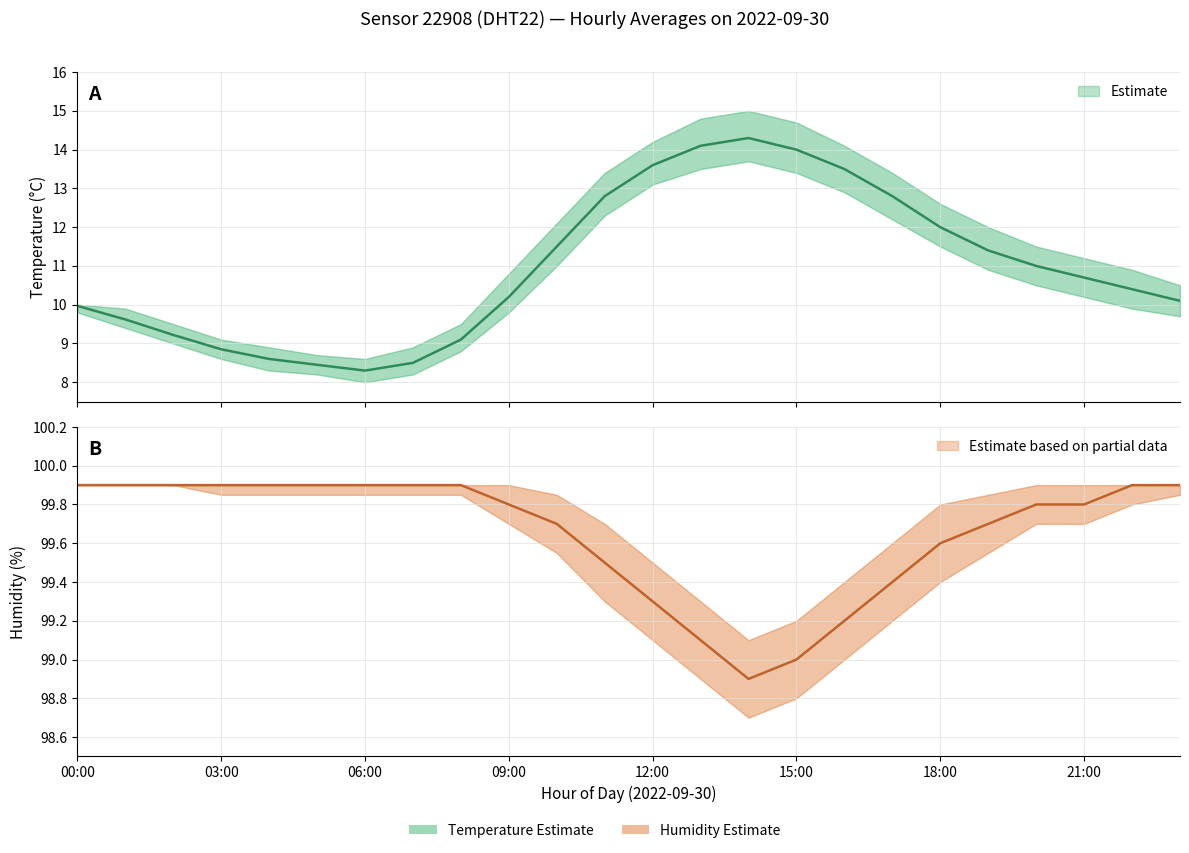

At which label does temp_lower first exceed 10?

10:00